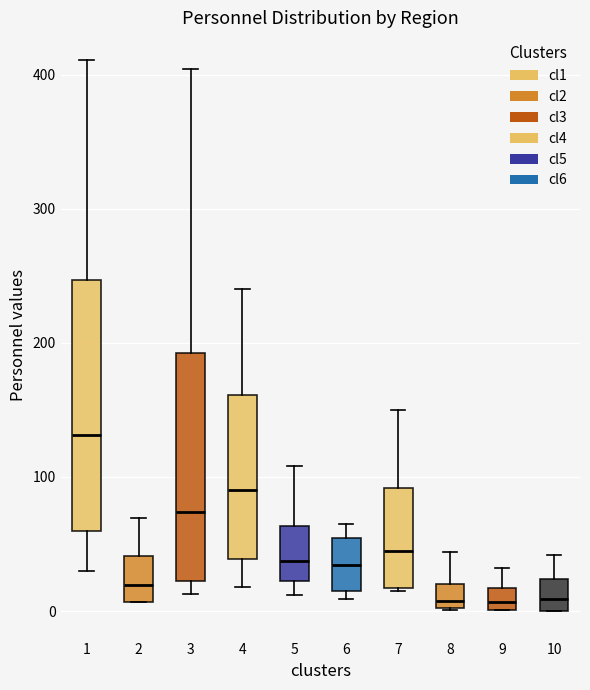

Reading left to right, read every box against the y-axis: the position of its median line, the range the box covers, and the ends of its whiskers. The values are not printed on the chart, so give them approximately, as read against the axis.

1: median 130, box 60 to 250, whiskers 30 to 410
2: median 20, box 10 to 40, whiskers 10 to 70
3: median 70, box 20 to 190, whiskers 10 to 400
4: median 90, box 40 to 160, whiskers 20 to 240
5: median 40, box 20 to 60, whiskers 10 to 110
6: median 30, box 20 to 50, whiskers 10 to 70
7: median 50, box 20 to 90, whiskers 20 to 150
8: median 10, box 0 to 20, whiskers 0 to 40
9: median 10, box 0 to 20, whiskers 0 to 30
10: median 10, box 0 to 20, whiskers 0 to 40